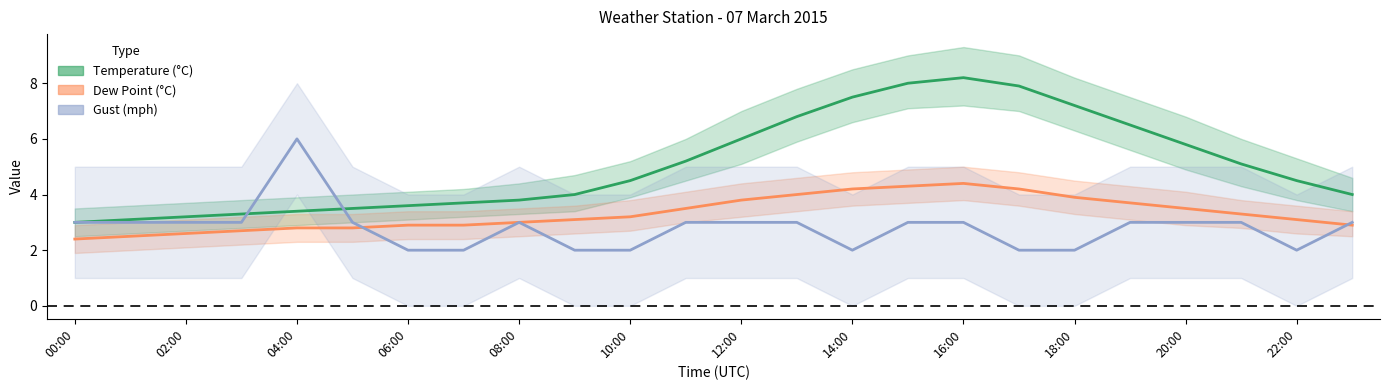

What is the lowest value of the Gust (mph) mean series?

2.0